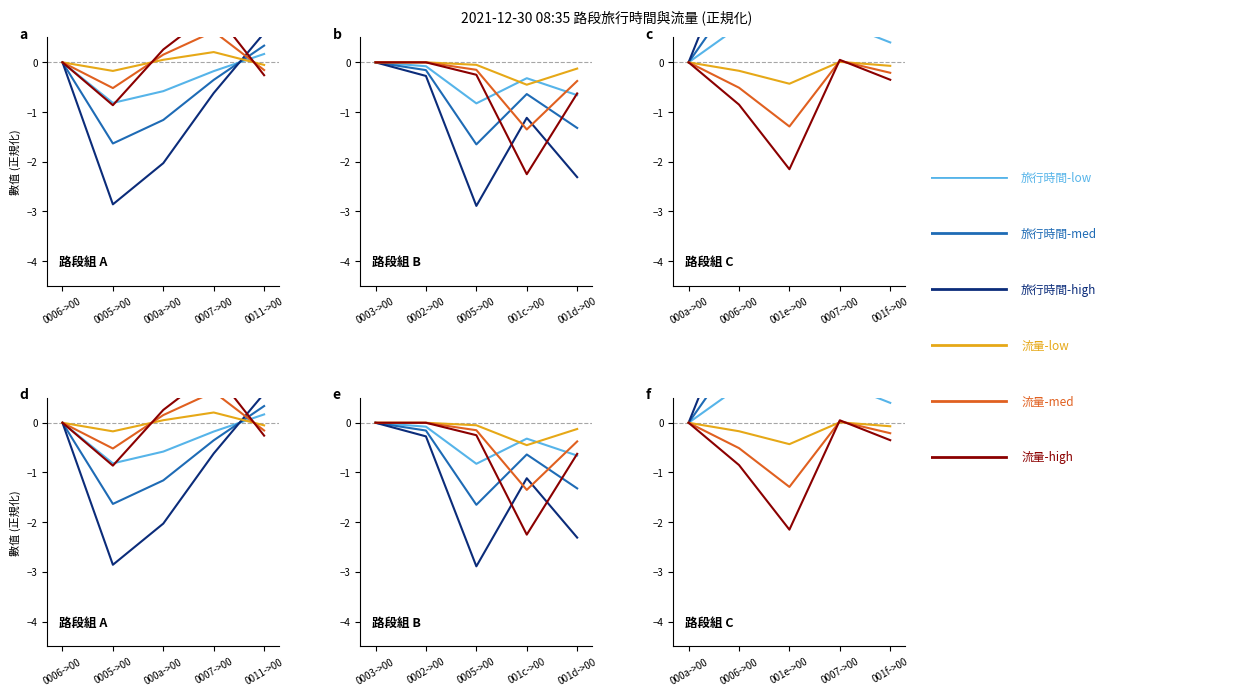

How many times do 流量-low and 流量-high cross each other?

2